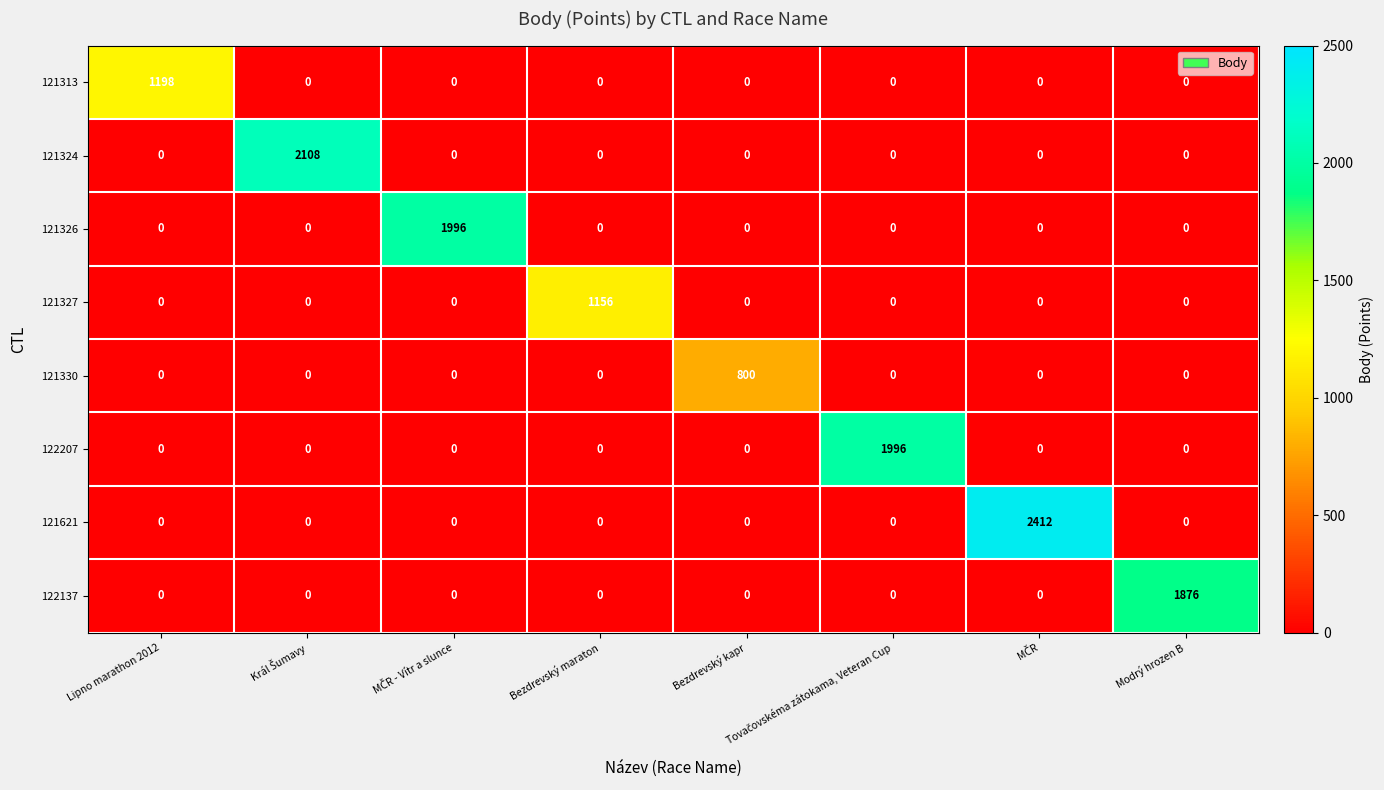

Which series has the largest total across all categories?

121621